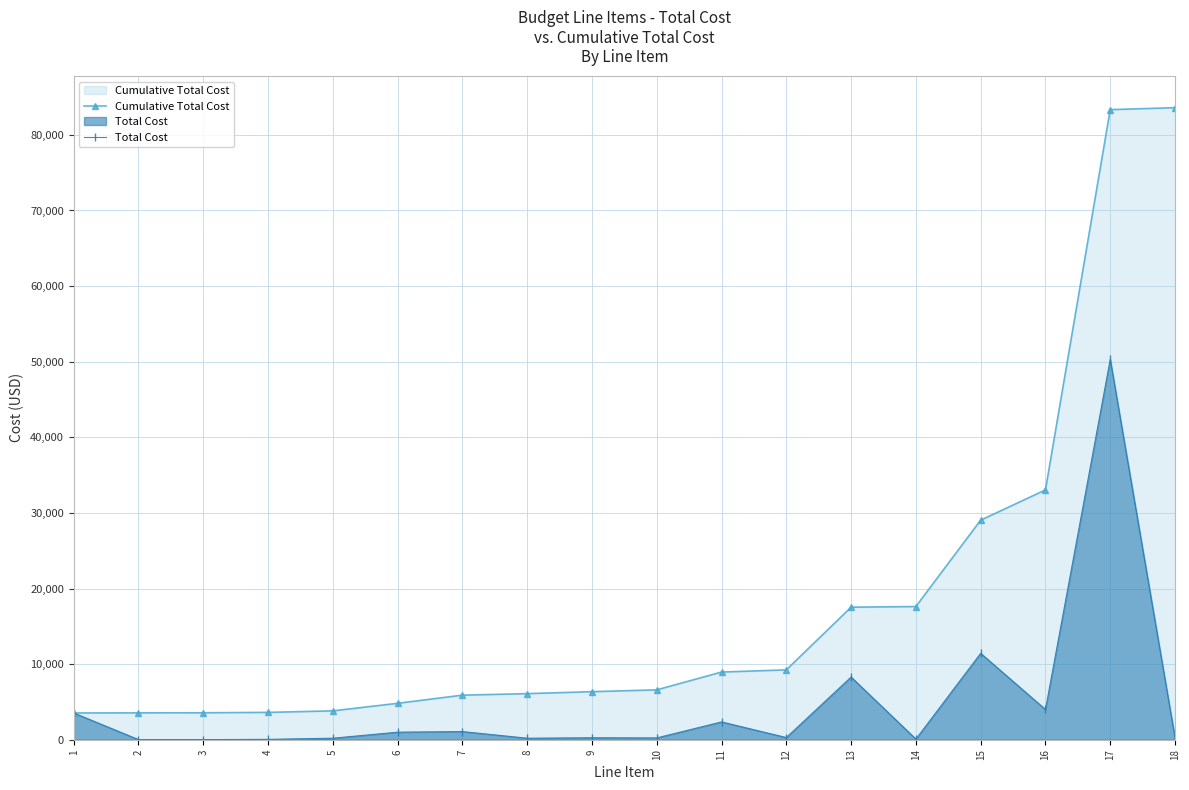

True or false: Cumulative Total Cost and Total Cost intersect in this chart.

False